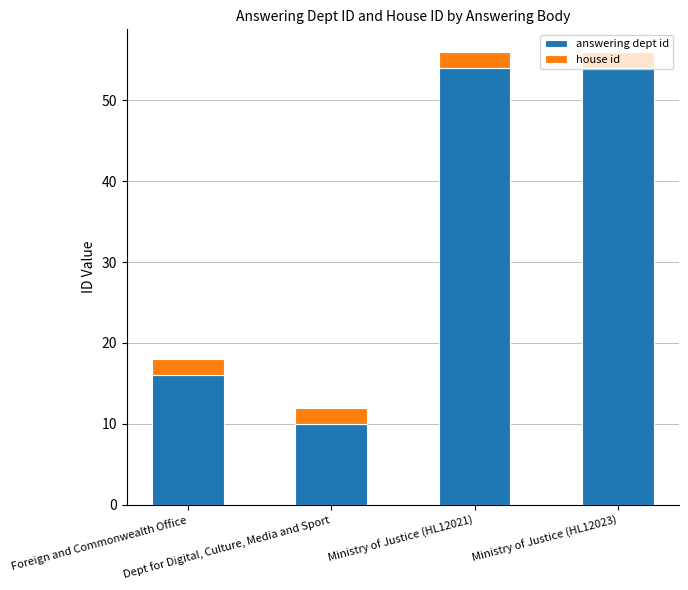

What is the value of the answering dept id bar at the 3rd from the left?

54